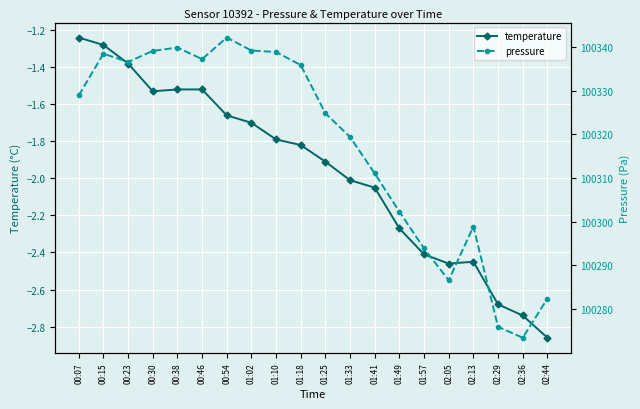

What value does the temperature series have at 00:46?

-1.5